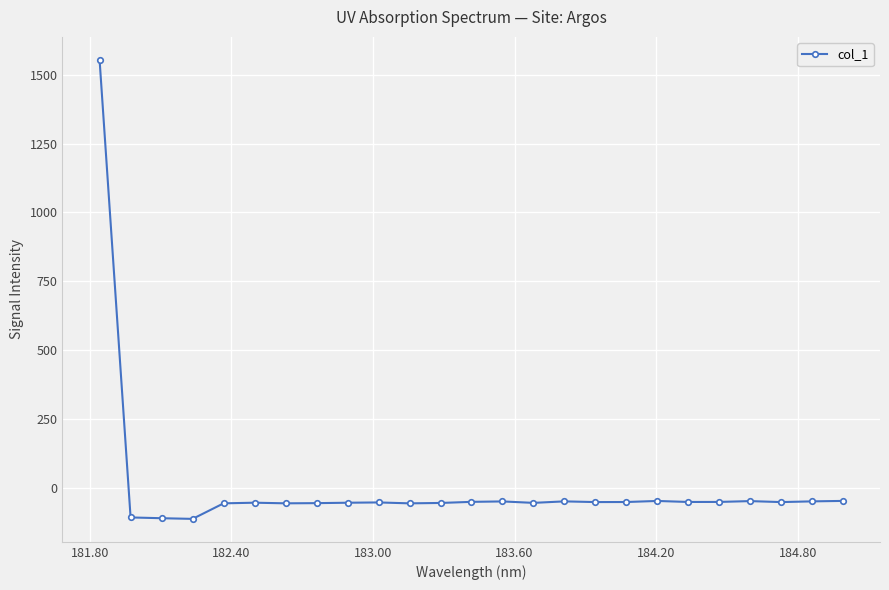

What is the difference between the second highest and second lowest values?

62.9